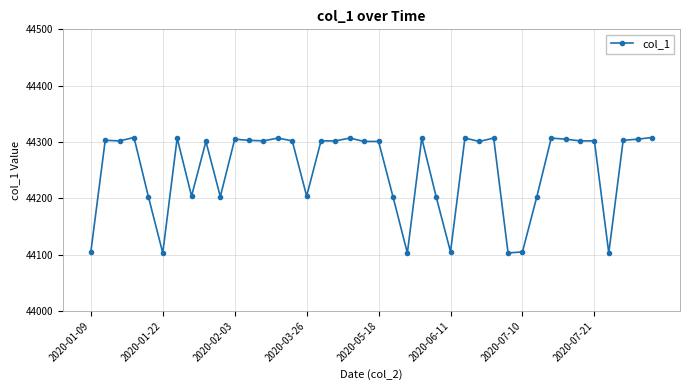

What is the value of the 14th point from the left?

44307